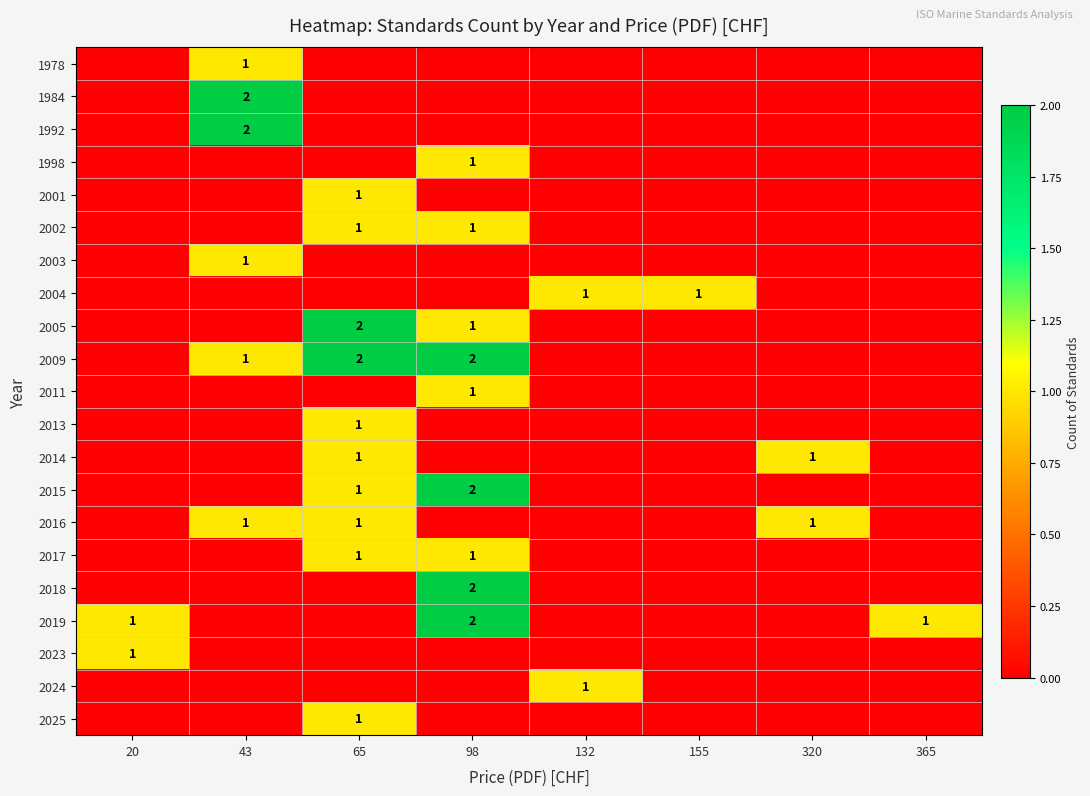

At 132, list the series in order from smallest to largest.

1978, 1984, 1992, 1998, 2001, 2002, 2003, 2005, 2009, 2011, 2013, 2014, 2015, 2016, 2017, 2018, 2019, 2023, 2025, 2004, 2024